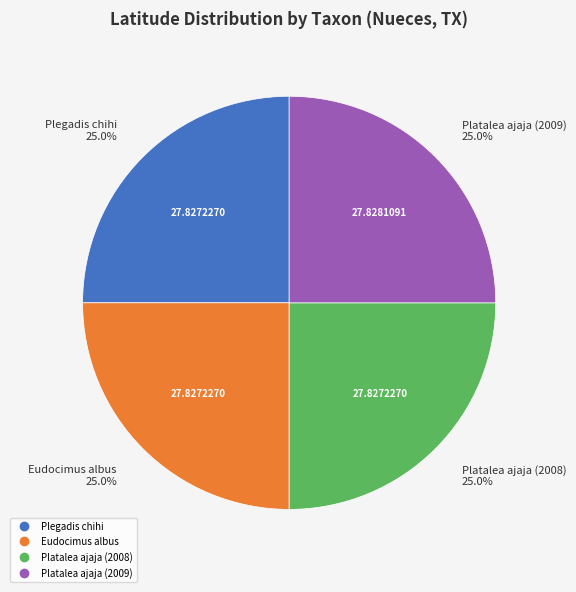

What is the ratio of the value at Eudocimus albus to the value at Plegadis chihi?

1.0